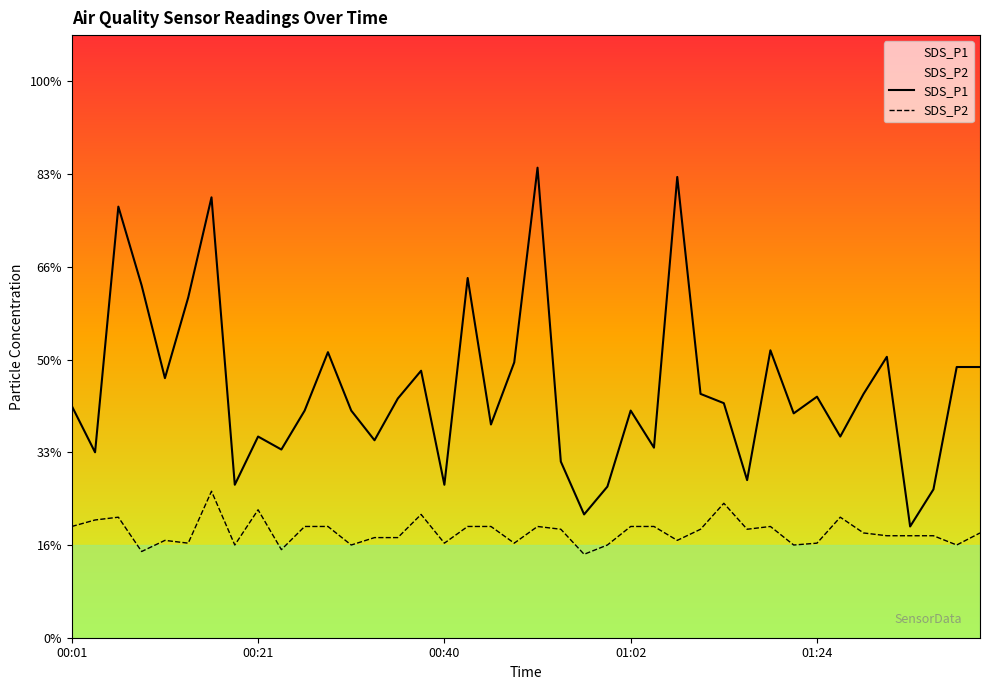

How many data points does each series have?

40